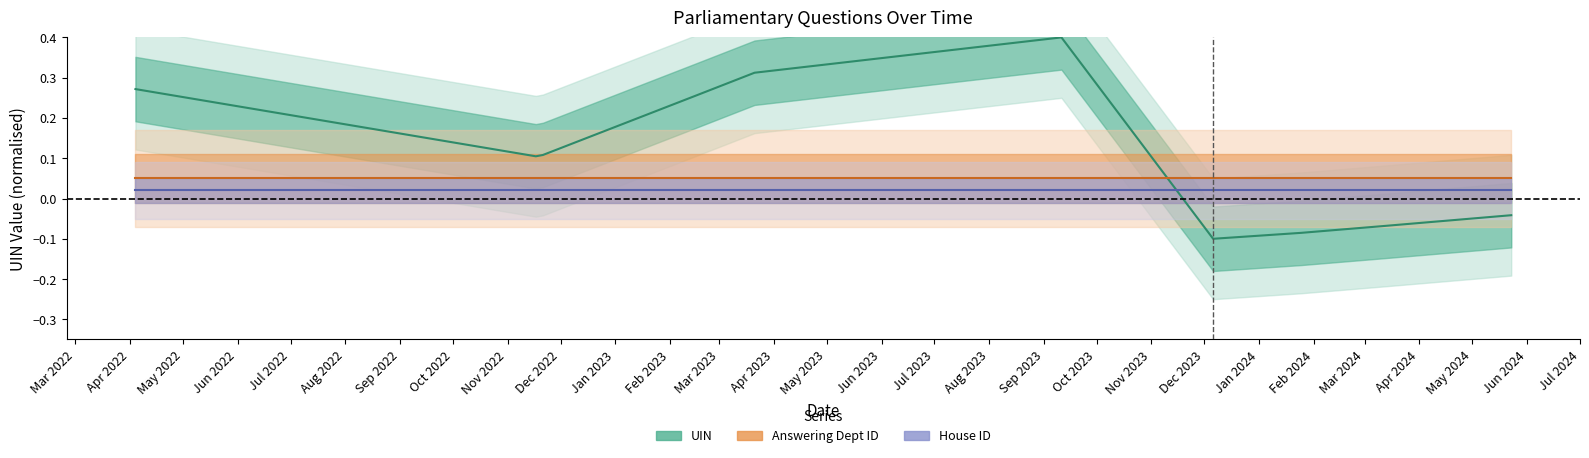

Is this an area chart (filled region under the line)?

No